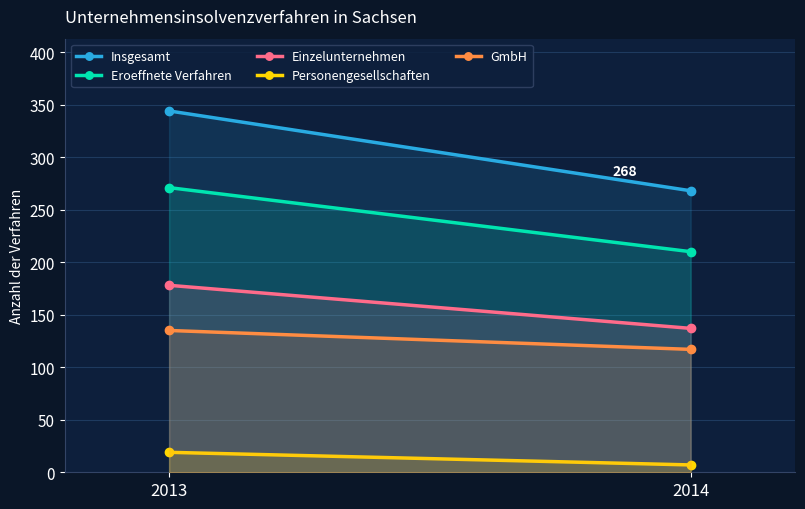

What is the total value across all series at 2014?

739